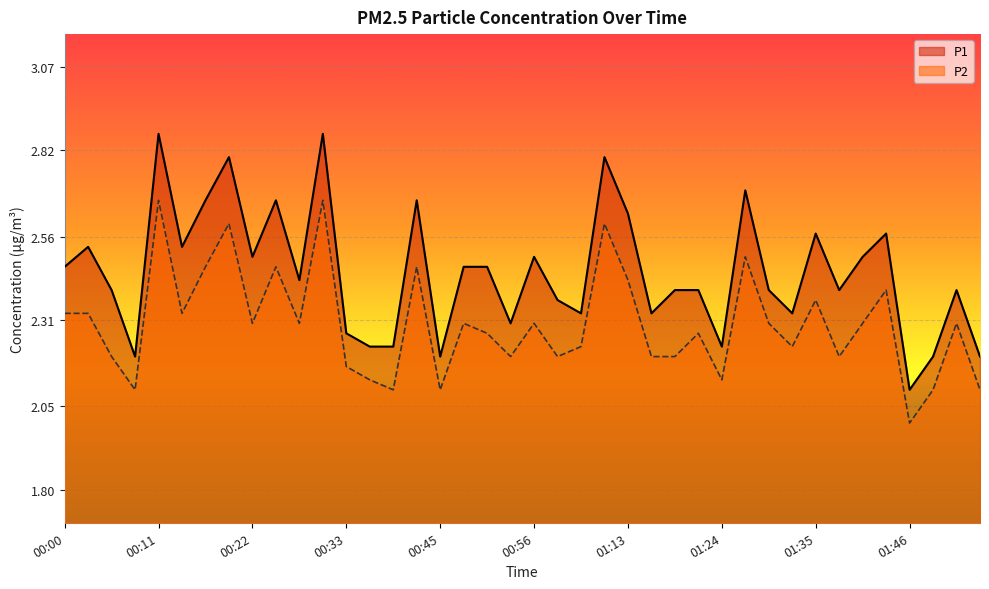

What is the average value of the P2 series?

2.3